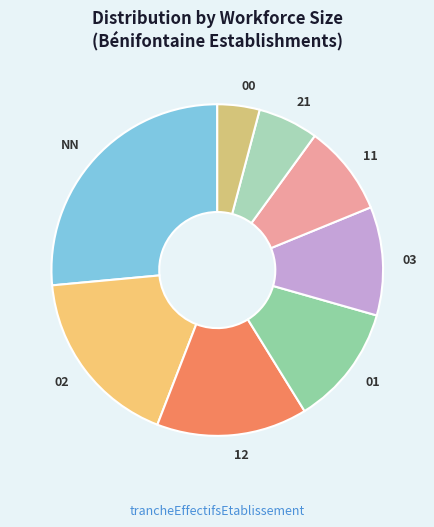

Count the number of slices in the pie.

8